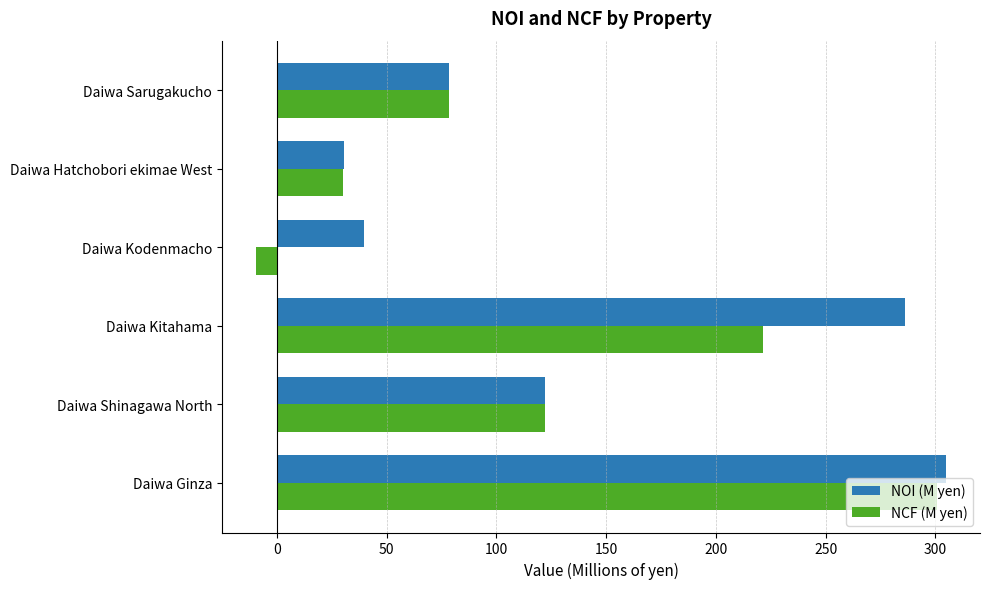

What is the highest value of the NOI (M yen) series?

304.6